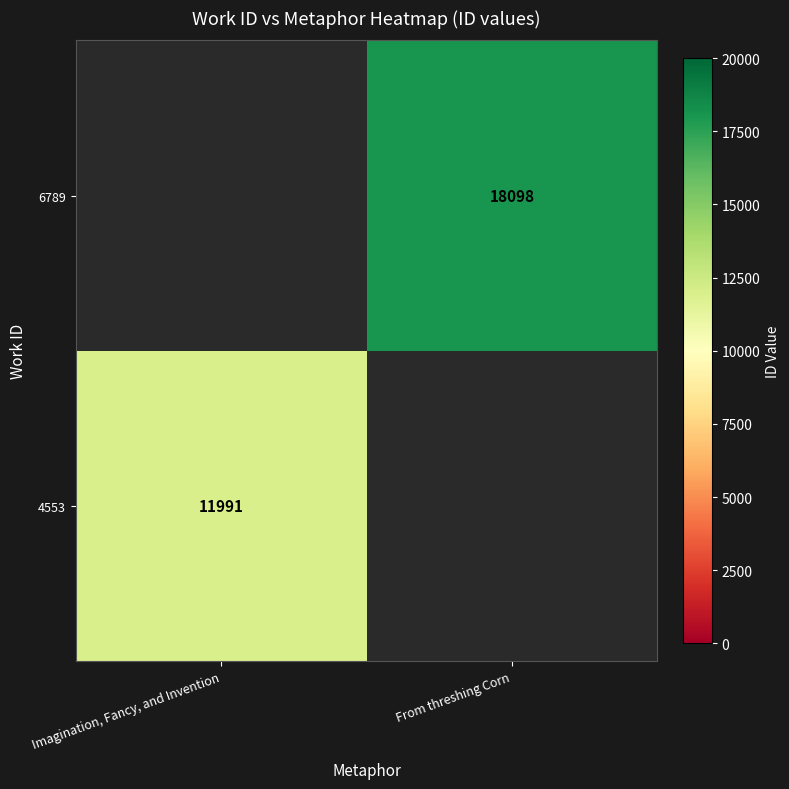

Which label corresponds to the smallest value in the chart?

Imagination, Fancy, and Invention